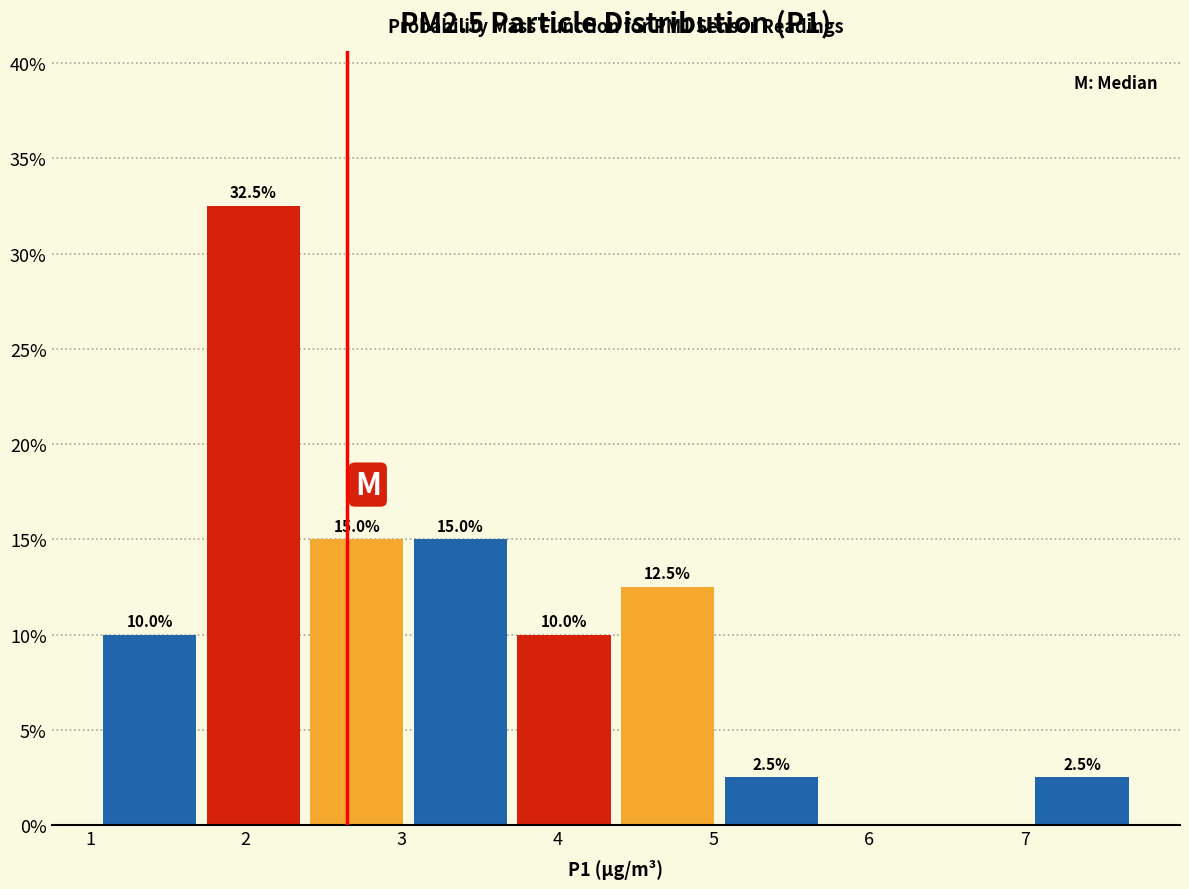

Which range on the x-axis has the tallest bar?

1.7 to 2.4